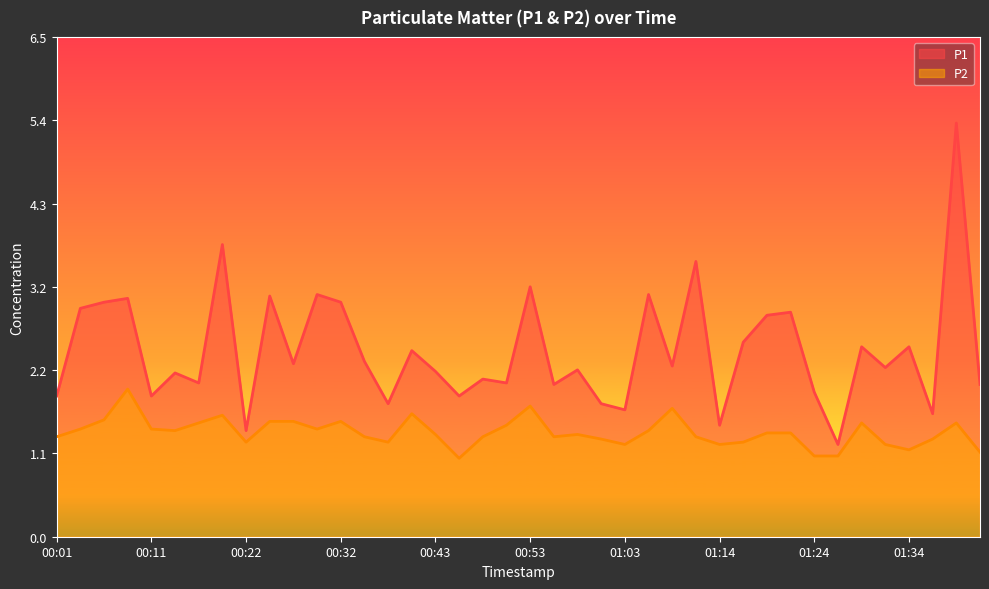

What is the minimum value for P2?

1.0